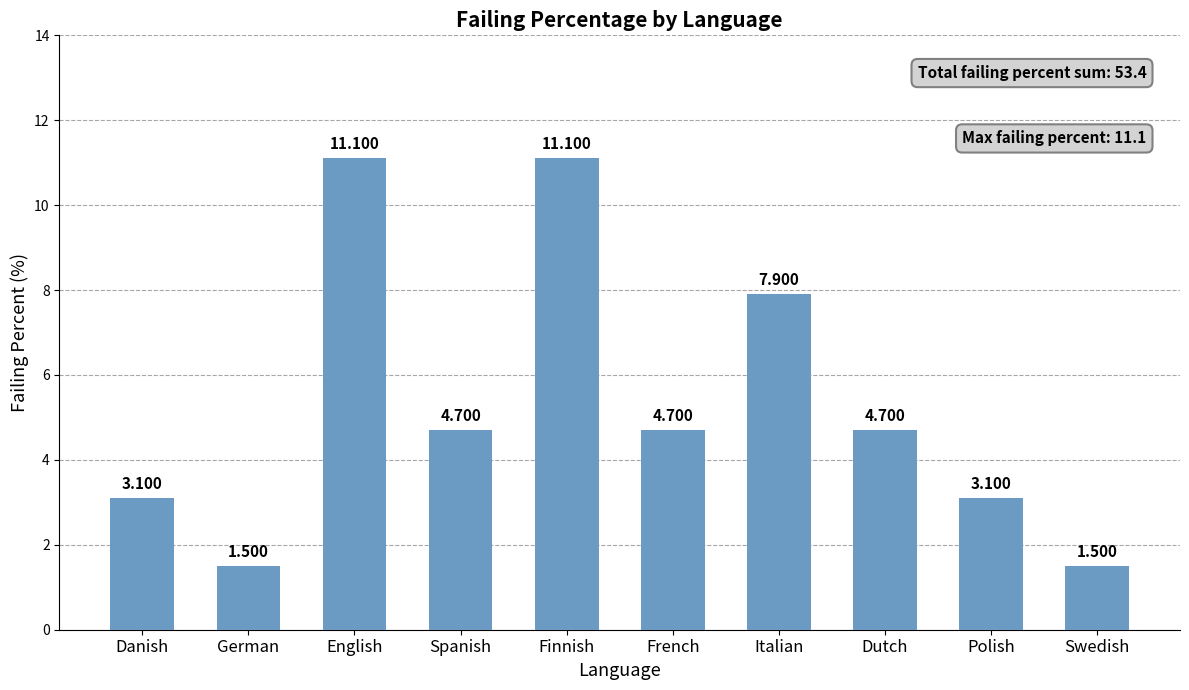

Which has a higher value, Dutch or Danish?

Dutch